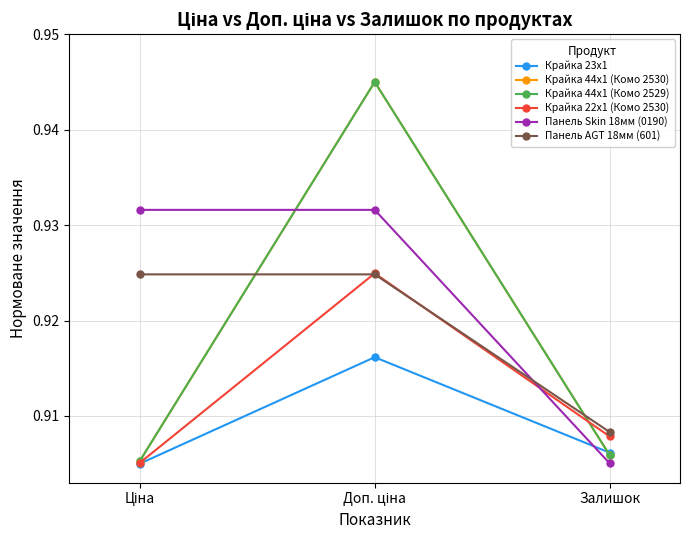

How many Крайка 22x1 (Комо 2530) values are between 0 and 1?

3